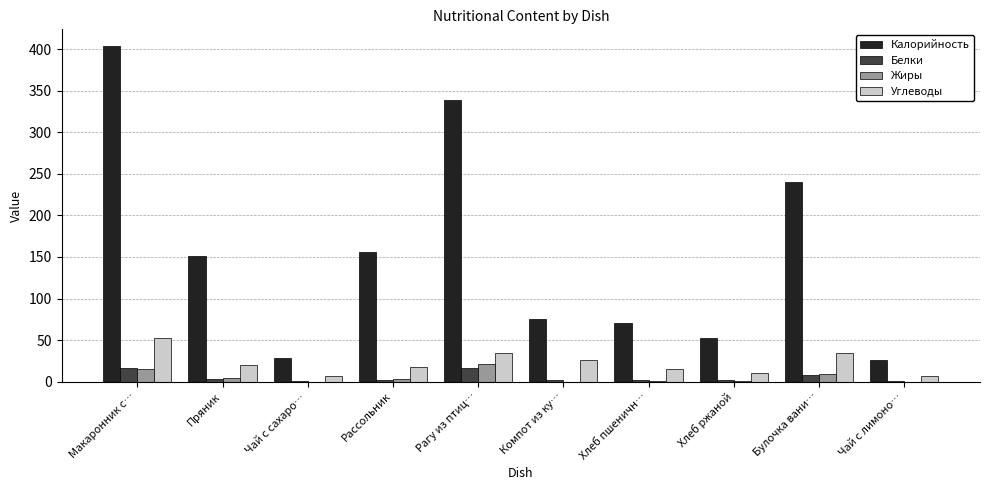

What is the maximum value shown in the chart?

403.7